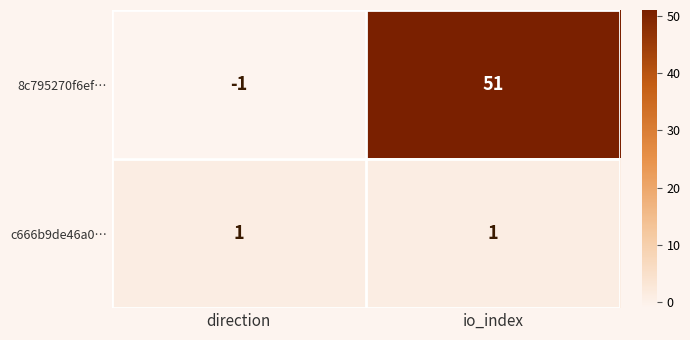

Between direction and io_index, which series saw the biggest shift?

8c795270f6ef…